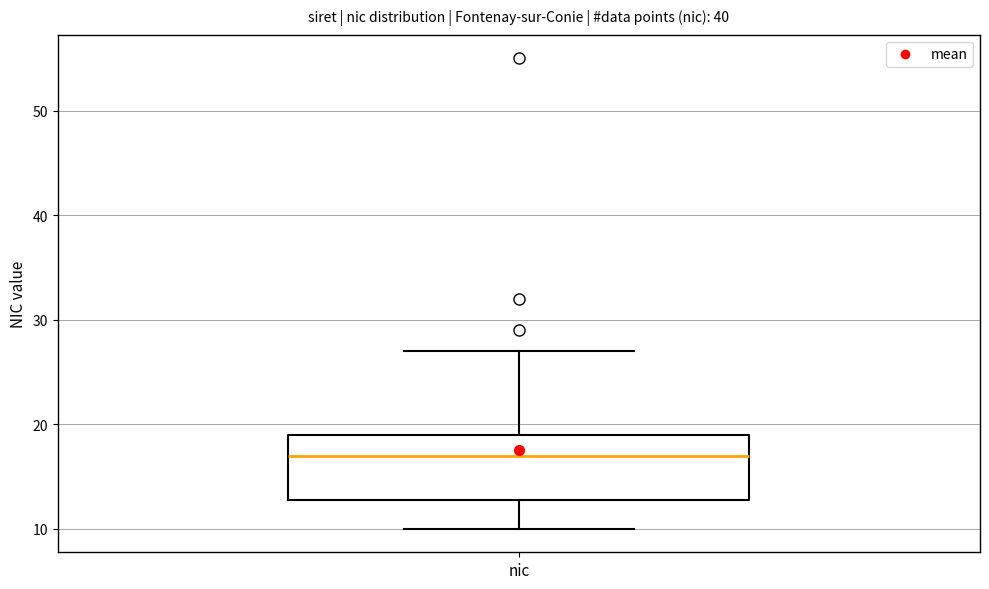

Transcribe this box plot: give where the median line is, the range the box spans, and where the two whiskers end, as read against the y-axis. The values are not printed on the chart, so give them approximately, as read against the axis.

median 17, box 13 to 19, whiskers 10 to 27